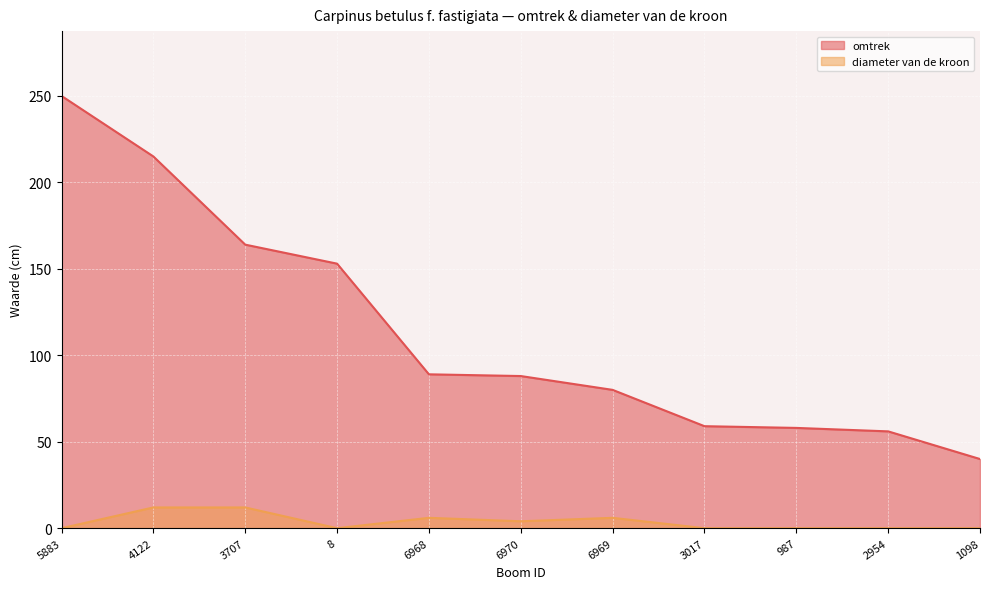

At which category is the sum across all series the highest?

5883